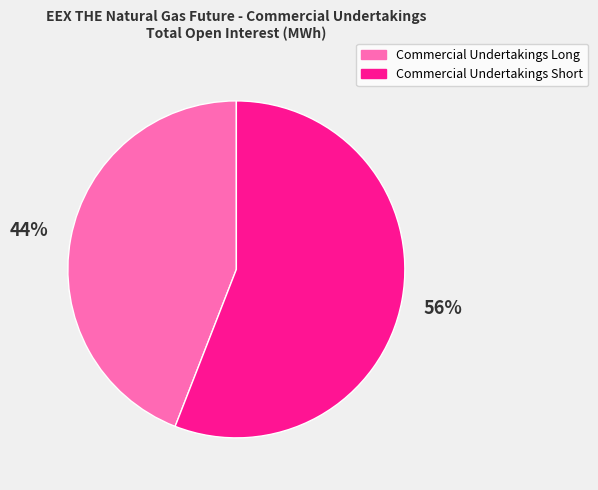

How many slices are in this pie chart?

2